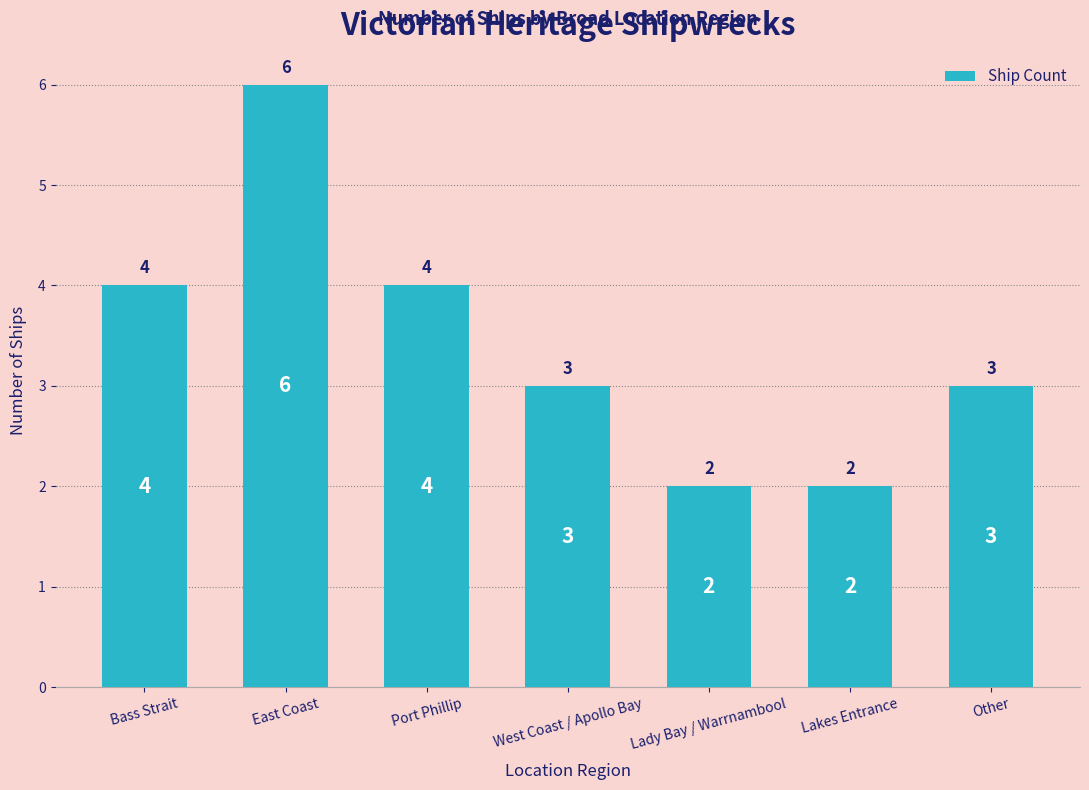

Reading left to right, list all the values displayed in this chart.

Bass Strait=4	East Coast=6	Port Phillip=4	West Coast / Apollo Bay=3	Lady Bay / Warrnambool=2	Lakes Entrance=2	Other=3